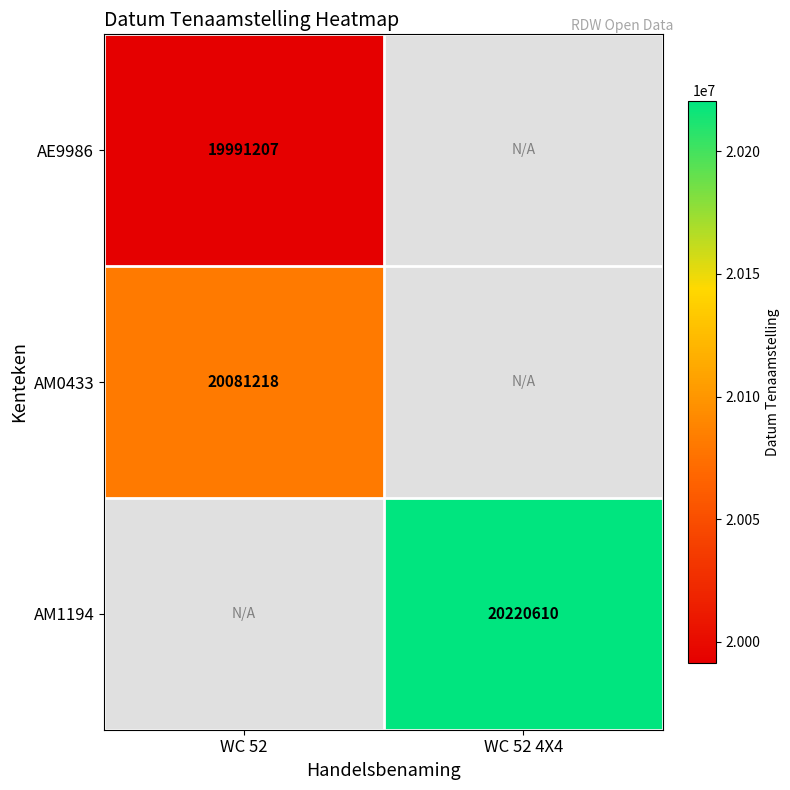

True or false: AE9986 has a value of 5526466 at WC 52.

False